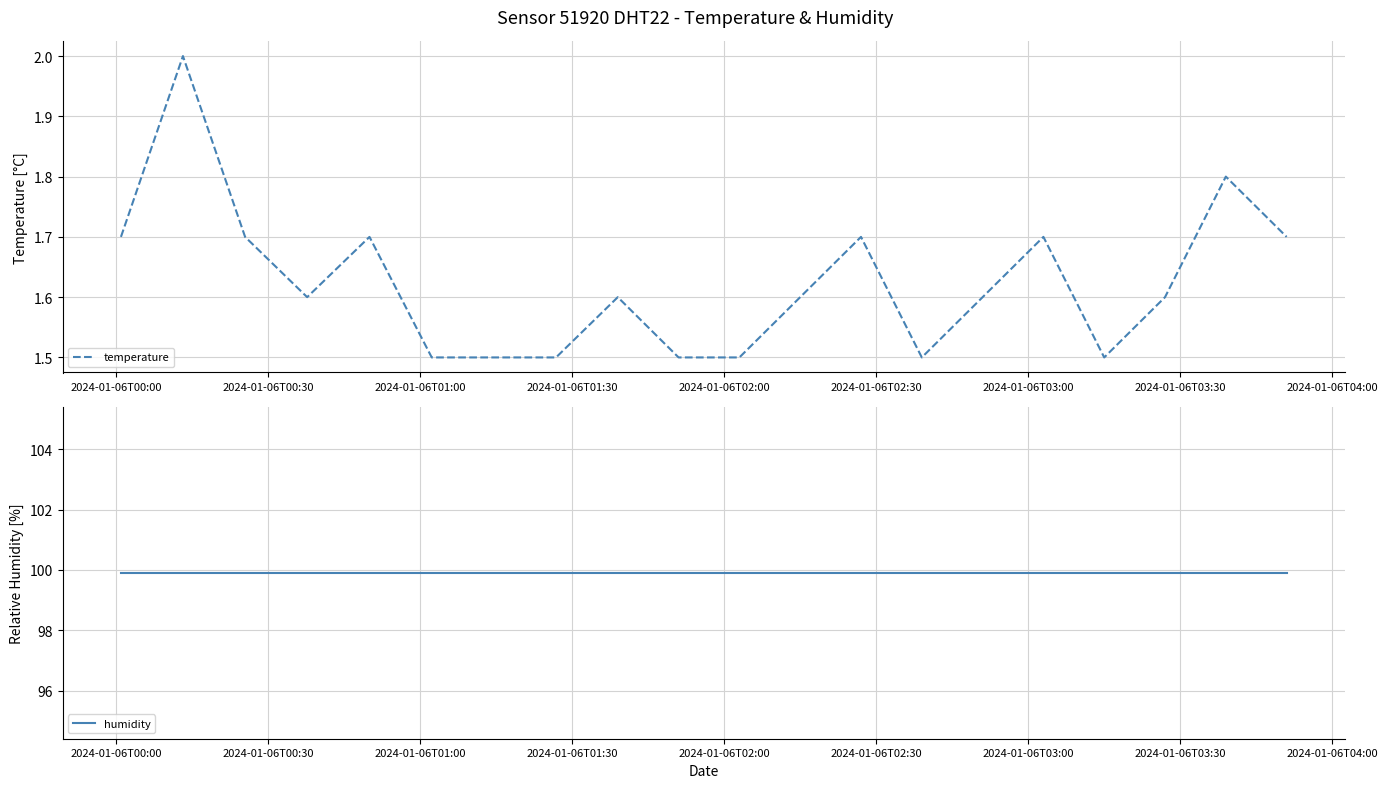

True or false: temperature and humidity intersect in this chart.

False